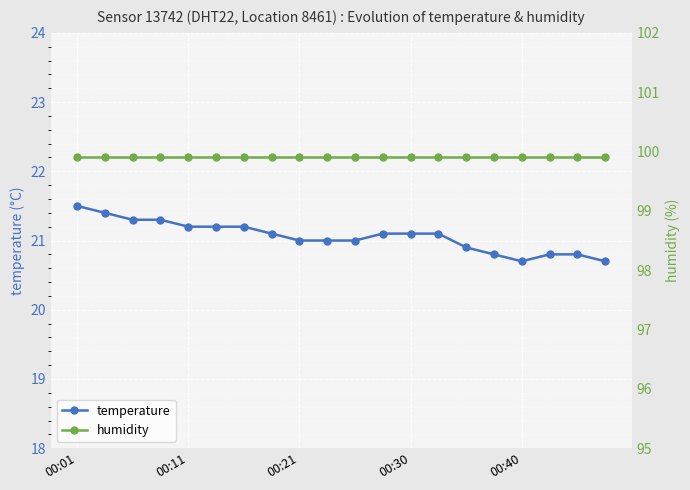

What is the greatest value displayed?

99.9